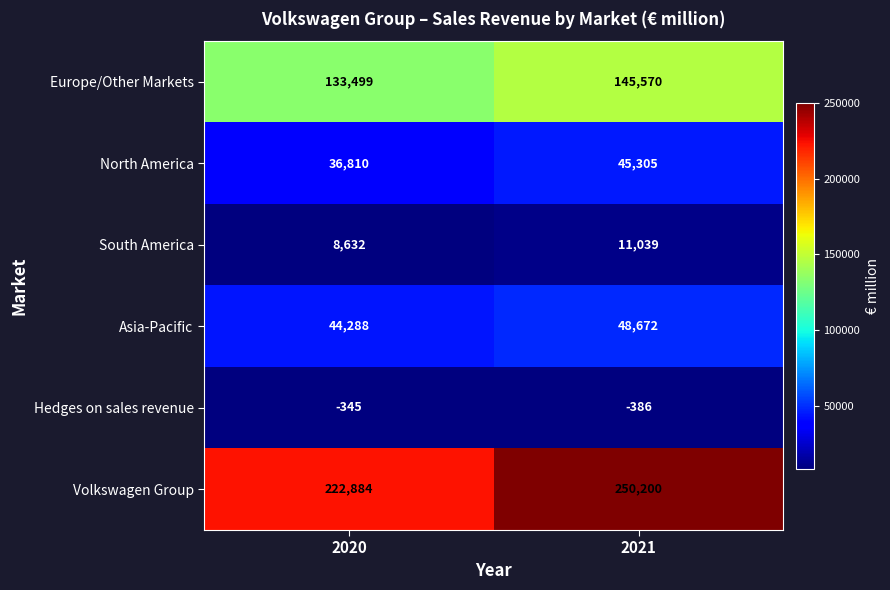

At which category is the sum across all series the highest?

2021